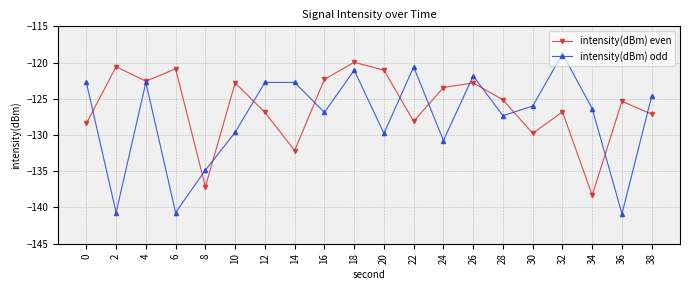

At which category does intensity(dBm) odd reach its first local peak?

4